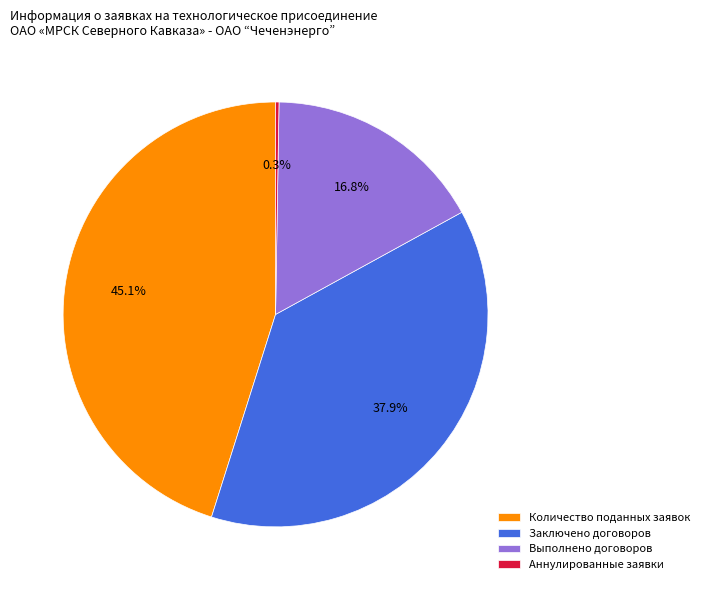

To the nearest percent, what is the average slice percentage?

25%